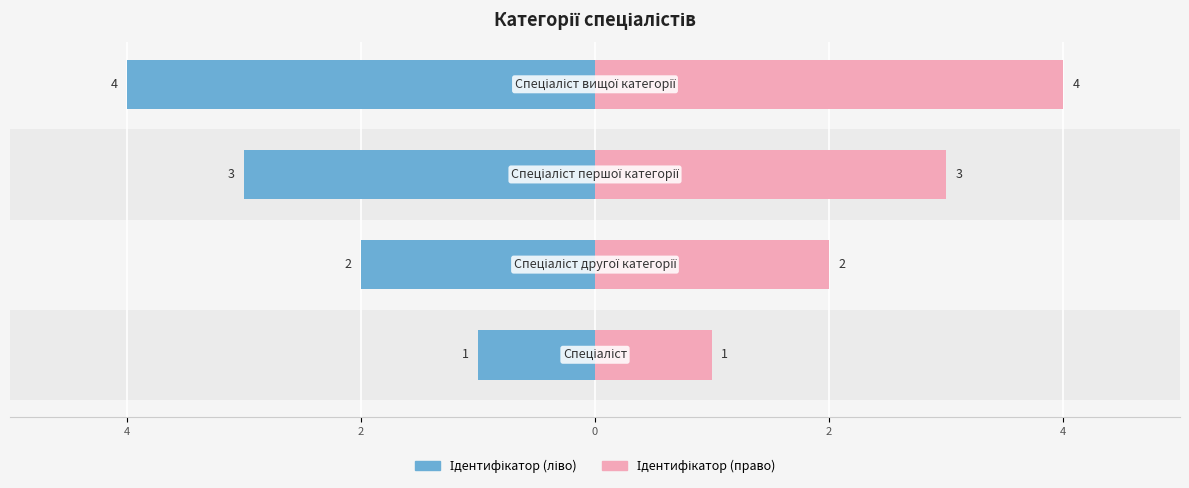

The Ідентифікатор (ліво) series shows -4 at 0. True or false?

True